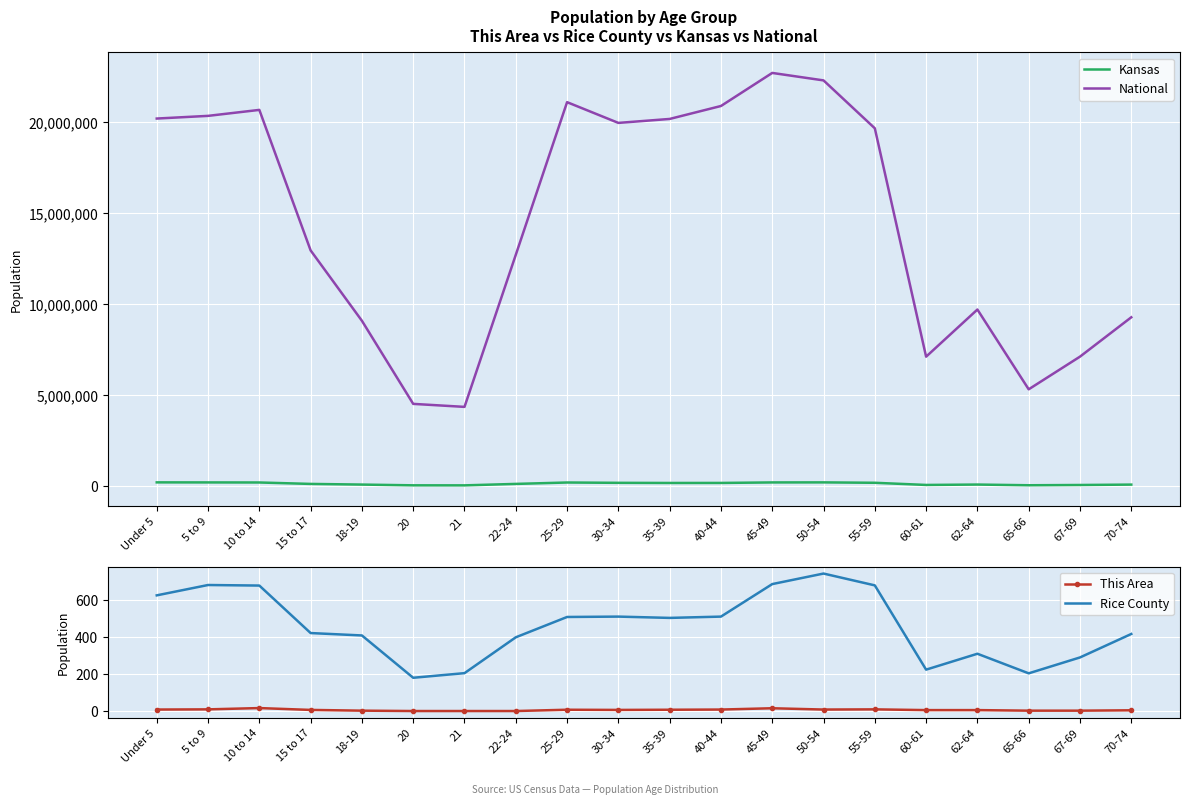

How many data points in Kansas are above 172388?

9